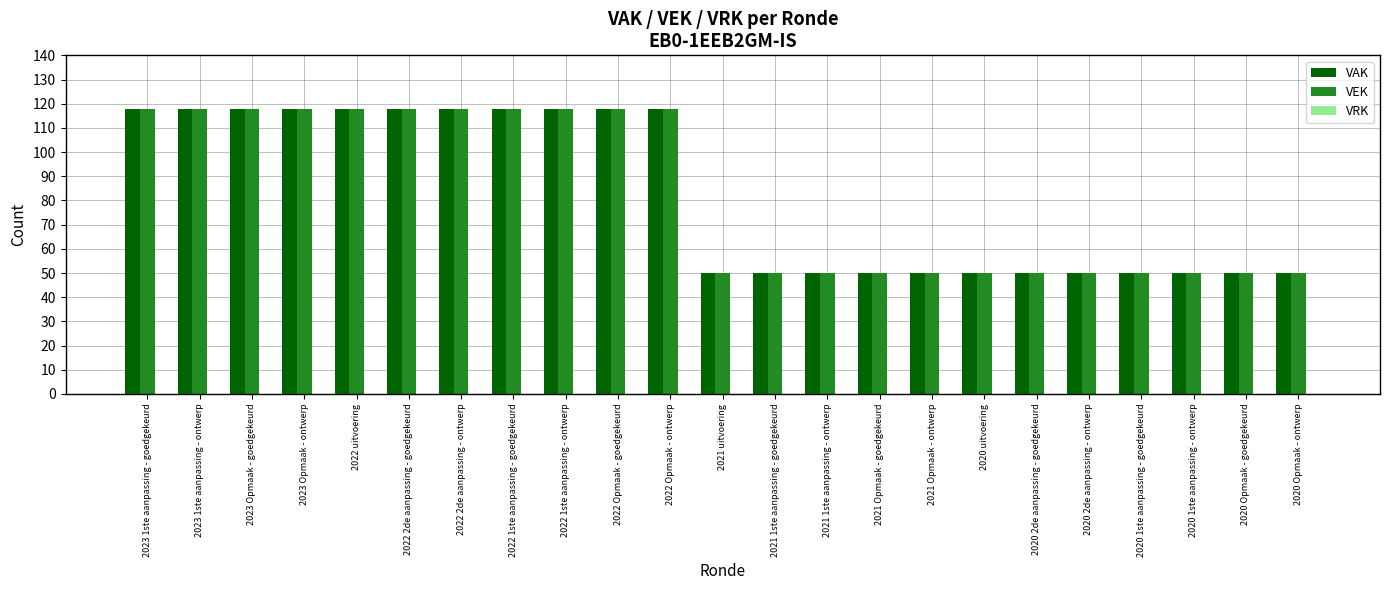

At how many categories does at least one series exceed 106?

11